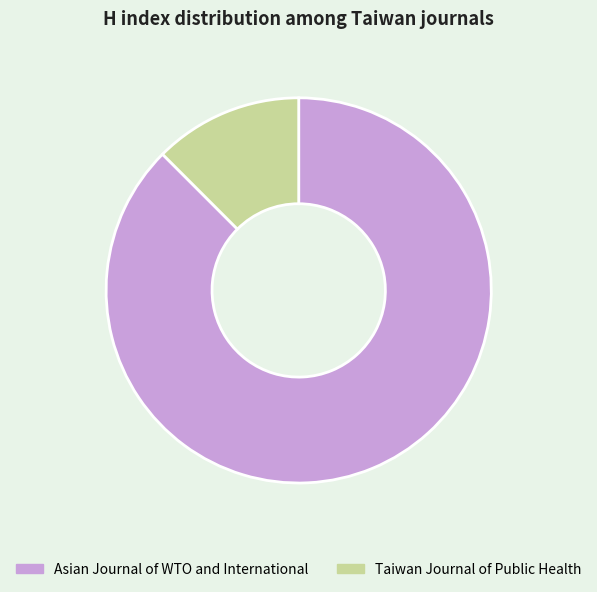

Combined, do Taiwan Journal of Public Health and Asian Journal of WTO and International account for over 50%?

Yes